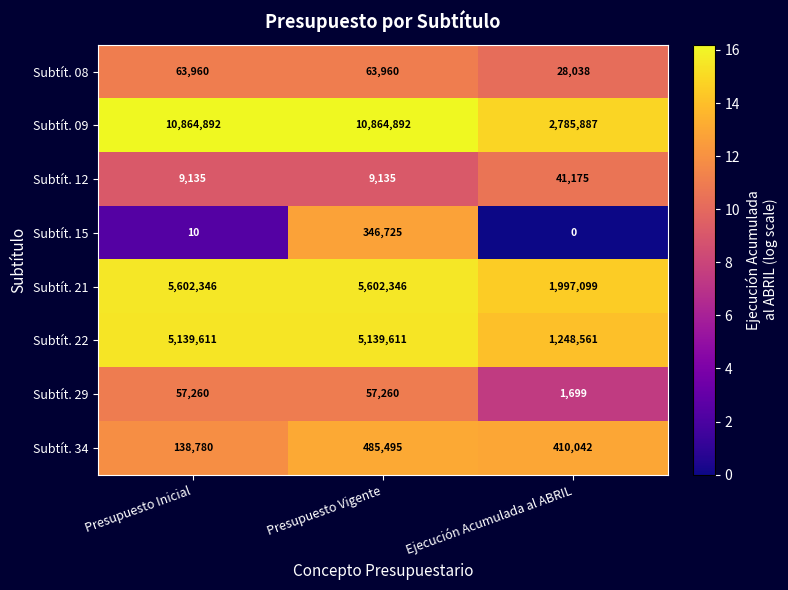

What is the total value across all series at Presupuesto Vigente?

22569424